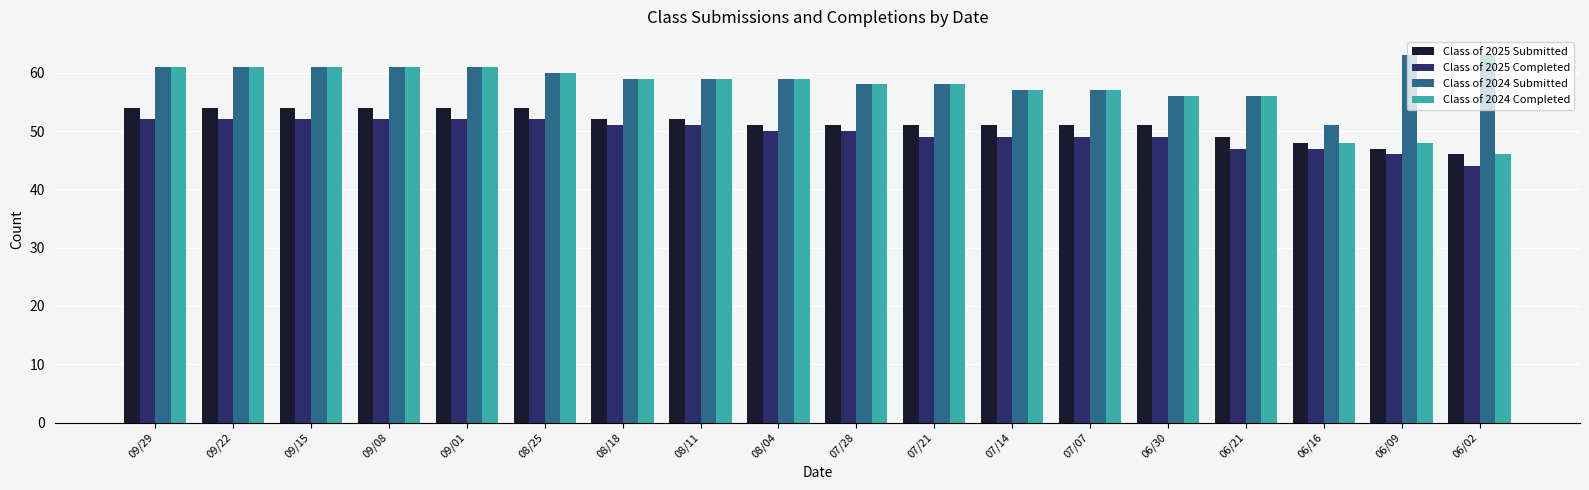

Which label corresponds to the smallest value in the chart?

06/02